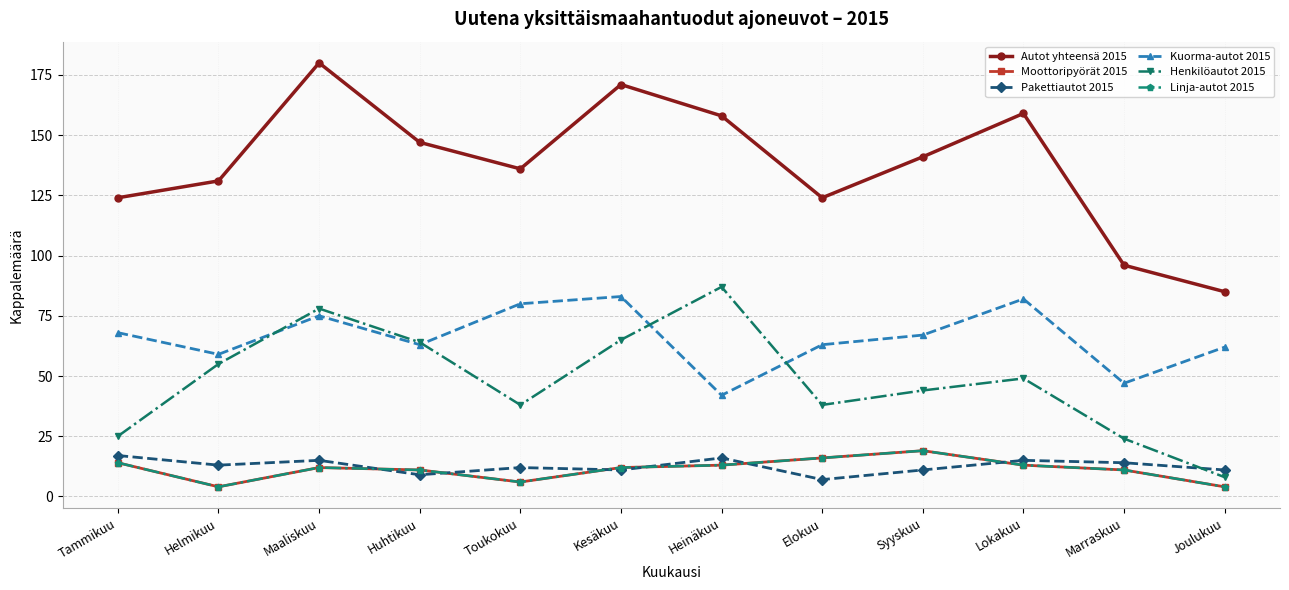

Rank the series by their maximum value, from lowest to highest.

Pakettiautot 2015, Moottoripyörät 2015, Linja-autot 2015, Kuorma-autot 2015, Henkilöautot 2015, Autot yhteensä 2015